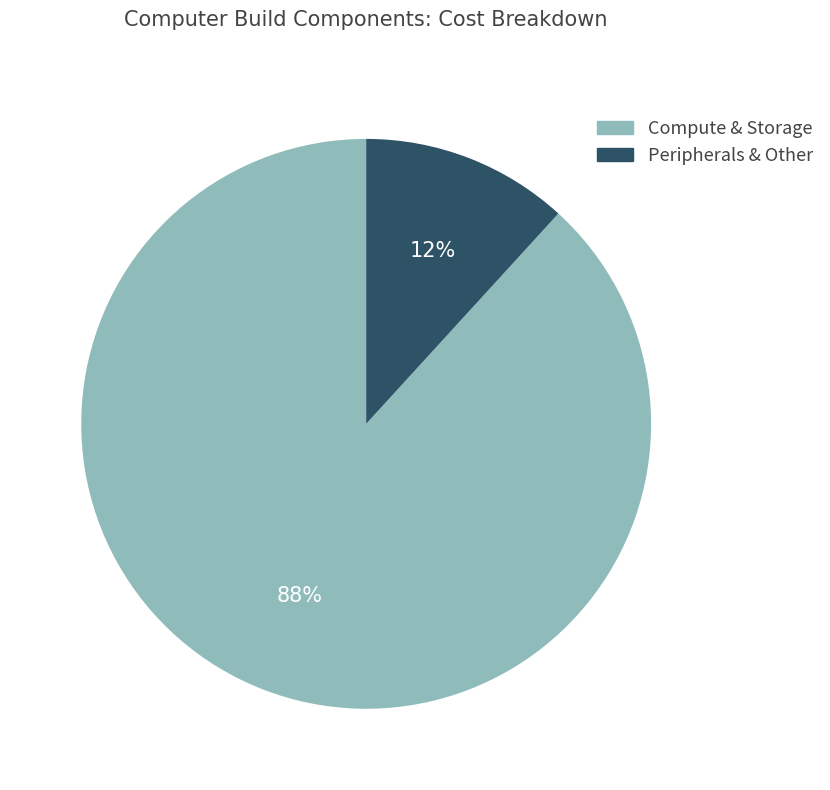

Do Compute & Storage and Peripherals & Other together represent more than half of the pie?

Yes